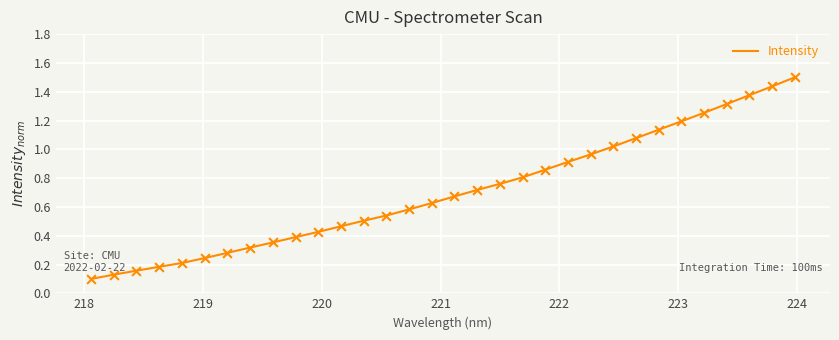

What is the greatest value displayed?

1.5